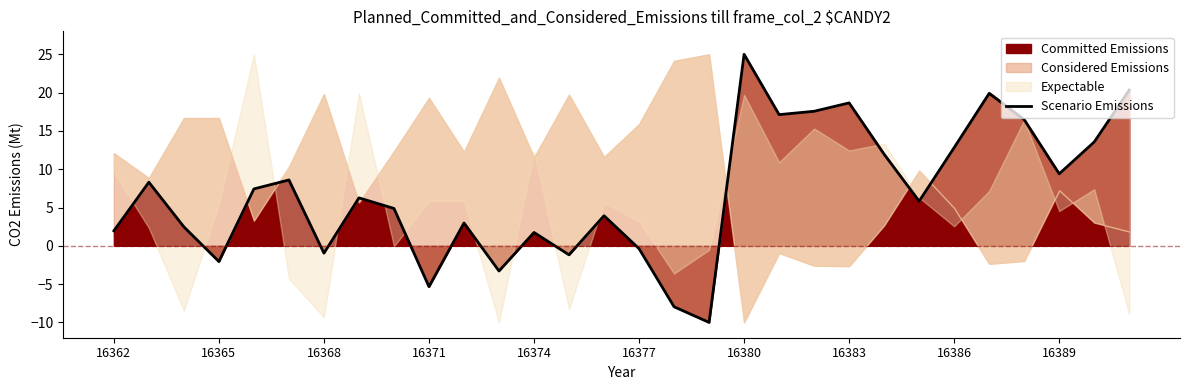

Reading left to right, what are all the values shown in this chart?

2.0	8.3	2.5	-2.1	7.4	8.6	-1.0	6.3	4.9	-5.3	3.0	-3.3	1.7	-1.2	3.9	-0.4	-8.0	-10.0	25.0	17.1	17.6	18.7	11.9	5.8	12.8	19.9	16.5	9.4	13.6	20.3